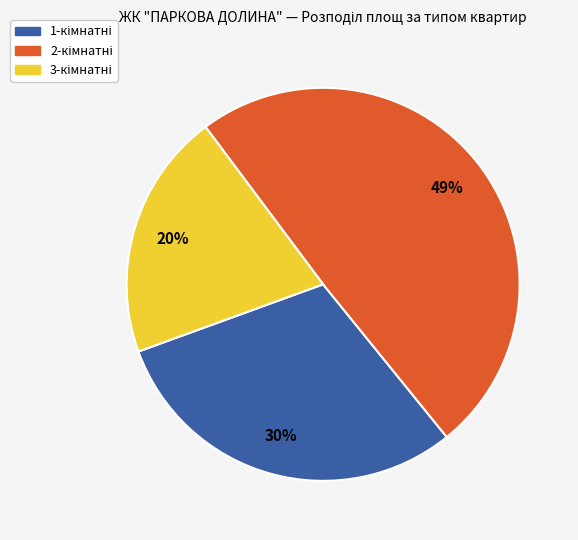

Is there a majority slice in this chart?

No